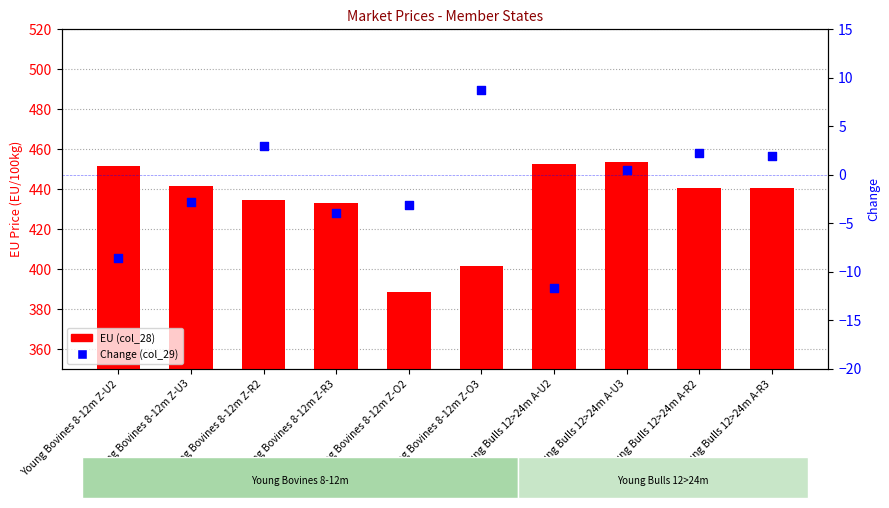

Which series reaches the minimum Y coordinate?

Change (col_29)